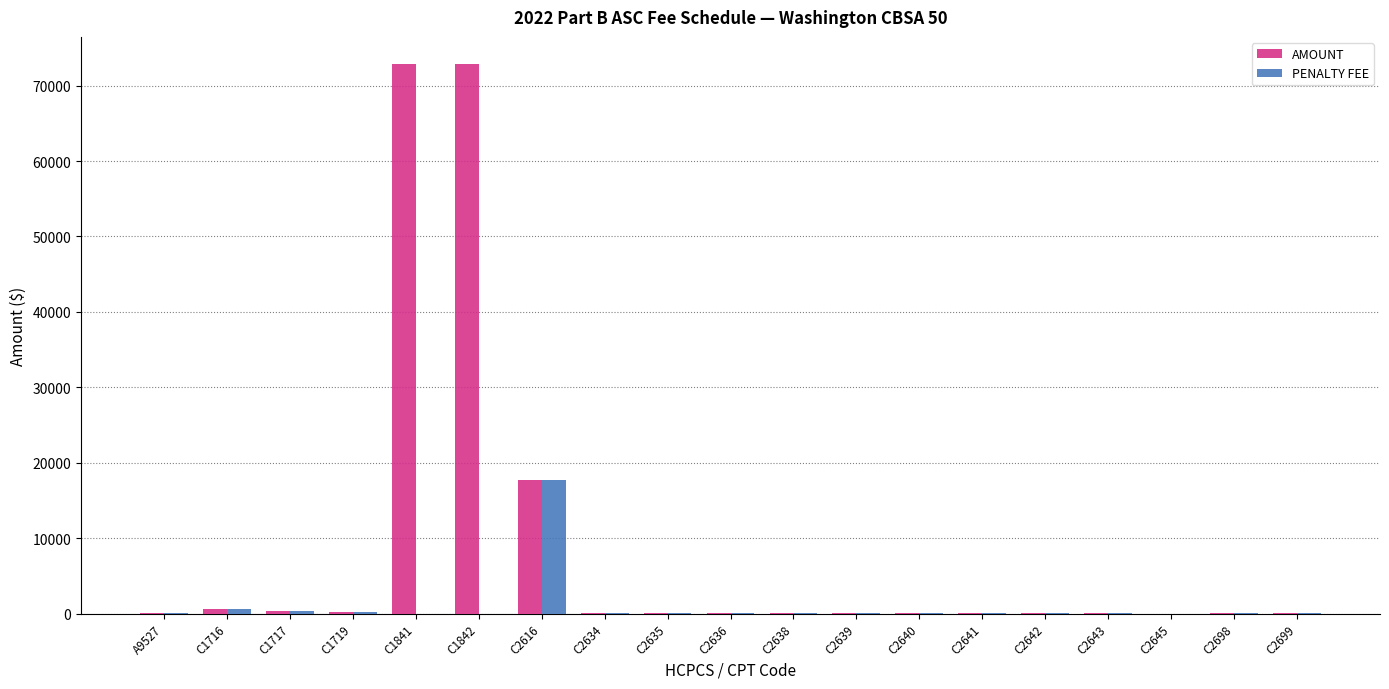

Between C1842 and C2645, which series saw the biggest shift?

AMOUNT